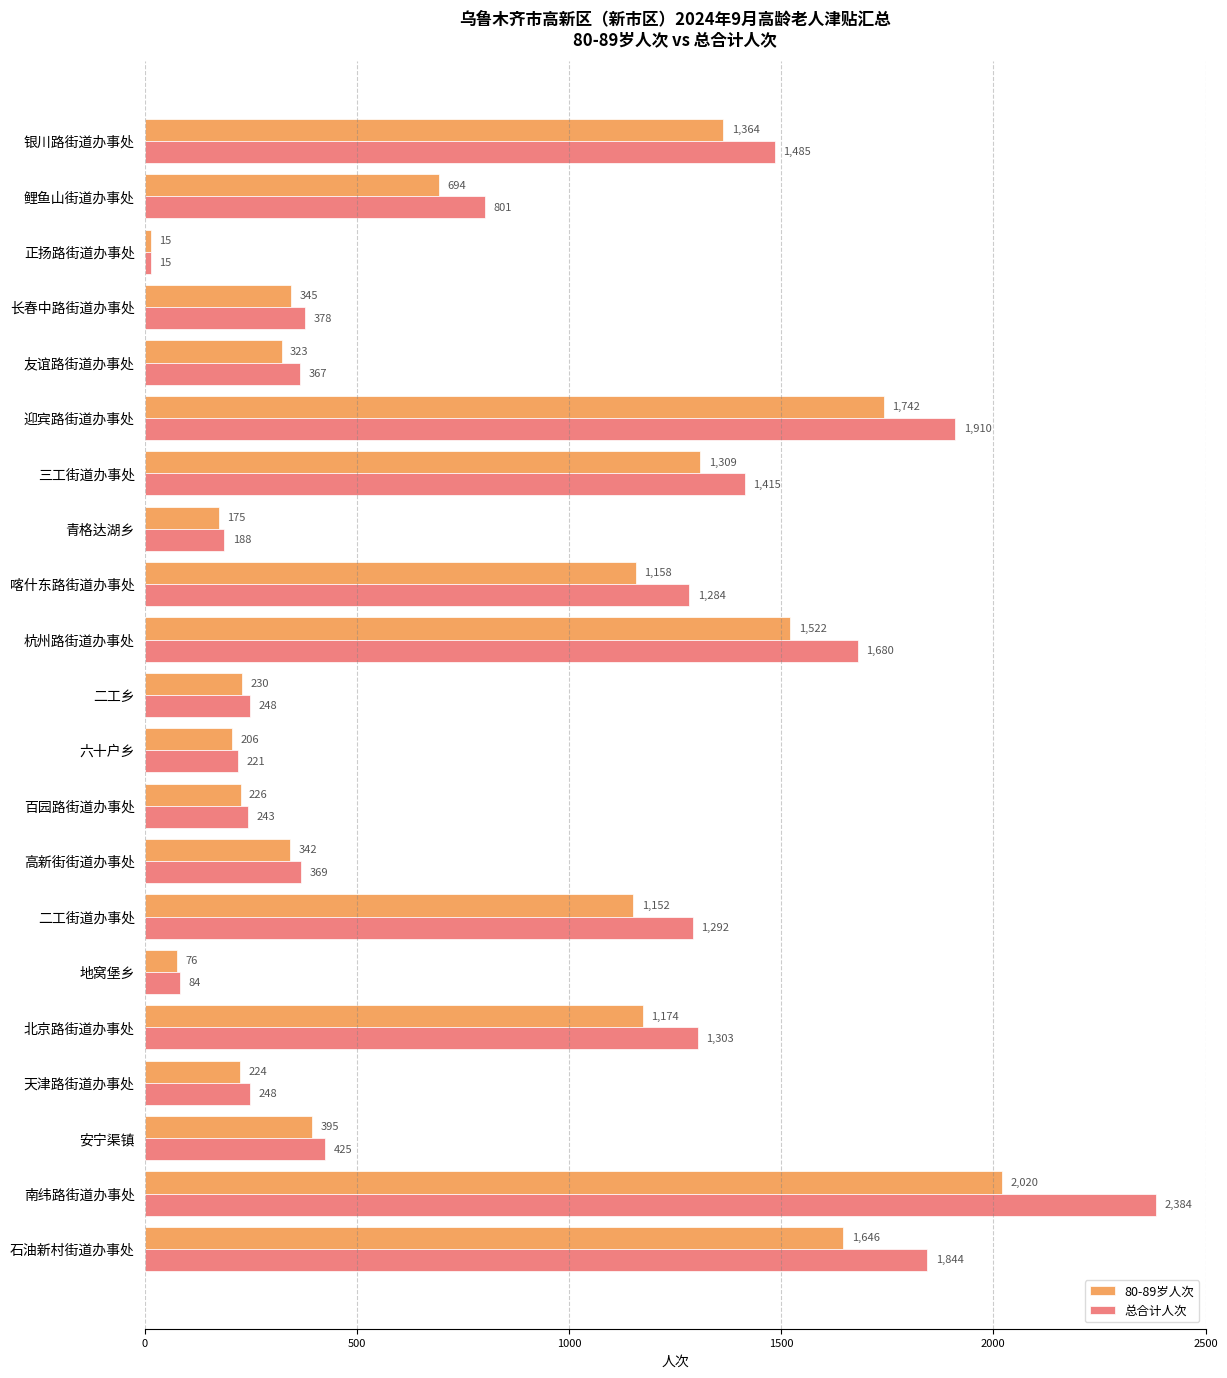

List the series in order of their peak value, lowest first.

80-89岁人次, 总合计人次